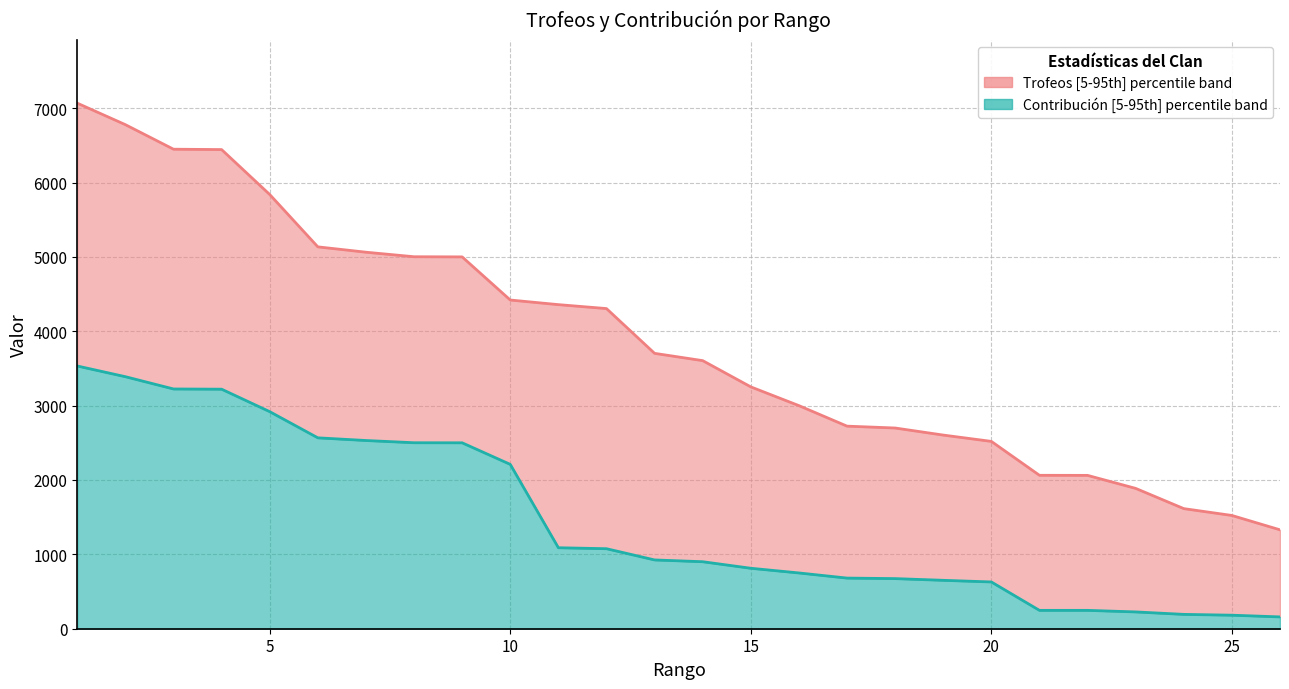

How many categories are shown in the chart?

26